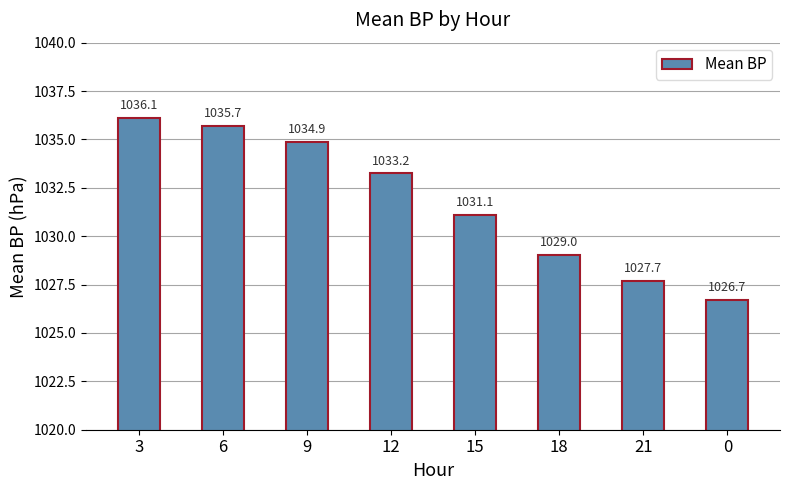

What is the value of the 4th bar from the left?

1033.2